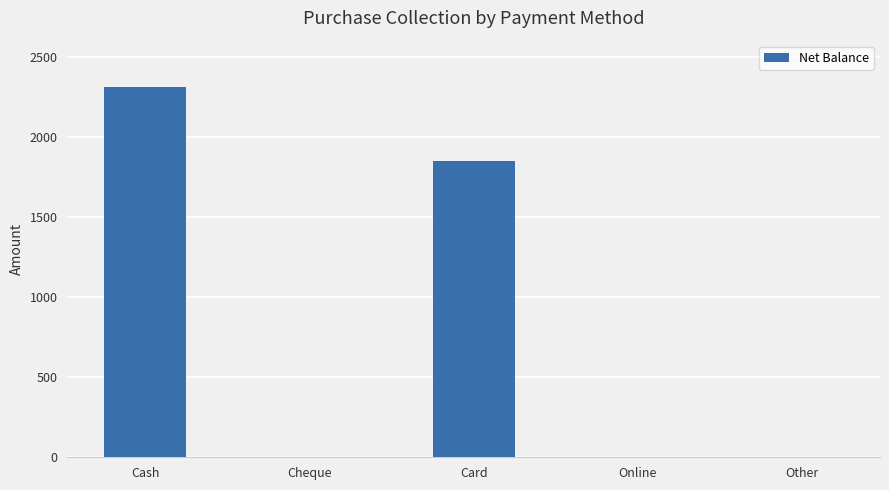

Are the bars grouped side by side (vs. stacked)?

No